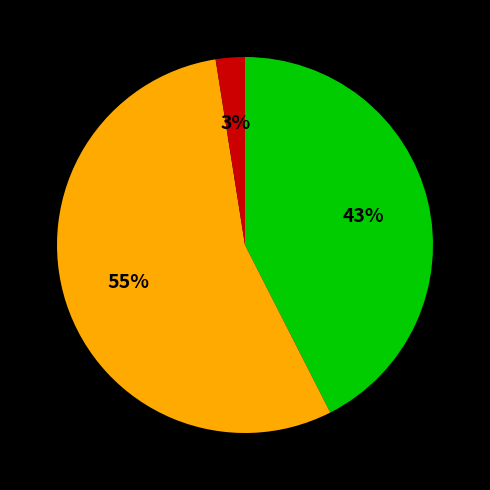

Does any single category account for the majority?

Yes